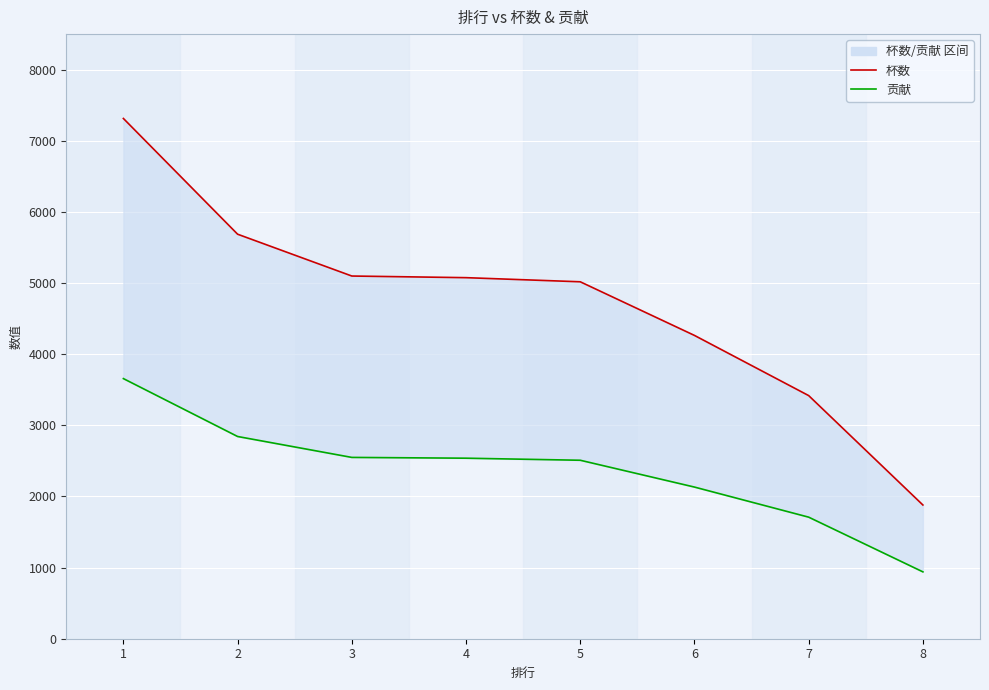

What are all the series names shown in the legend?

杯数, 贡献